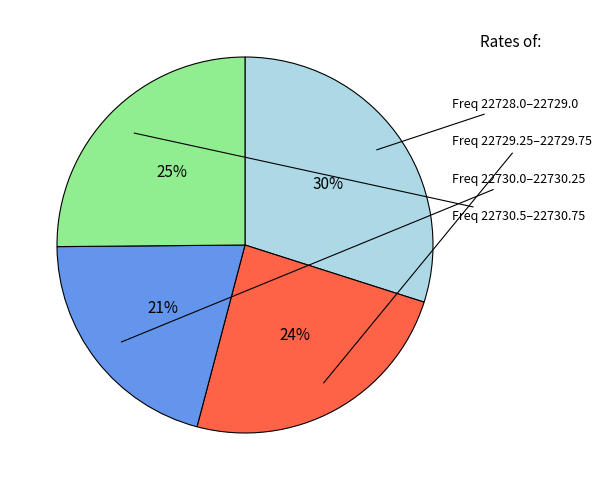

Is there a majority slice in this chart?

No